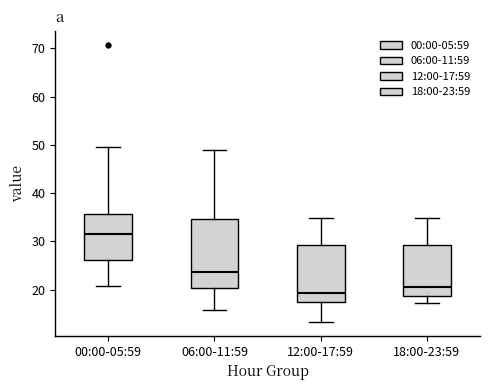

Where is the upper edge of the box for 18:00-23:59 on the y-axis? The values are not printed on the chart, so give them approximately, as read against the axis.

29